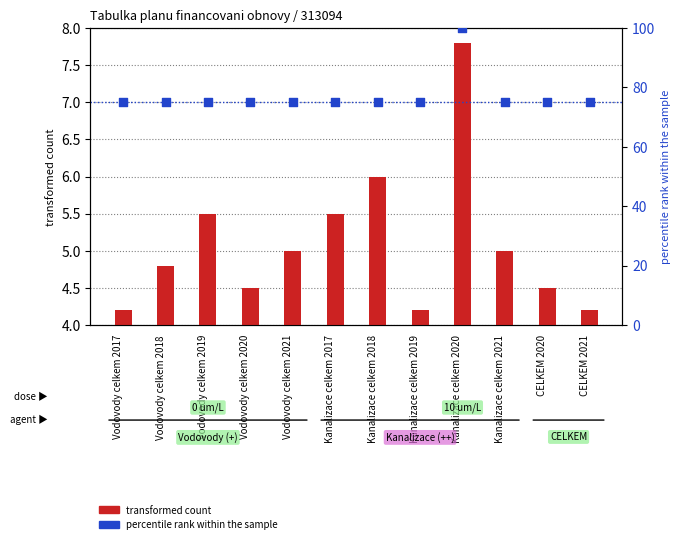

Is the value of percentile rank within the sample at Kanalizace celkem 2017 greater than the value of transformed count at CELKEM 2021?

Yes